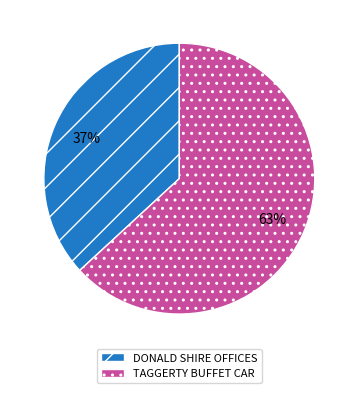

To the nearest percent, what is the combined percentage of TAGGERTY BUFFET CAR and DONALD SHIRE OFFICES?

100%